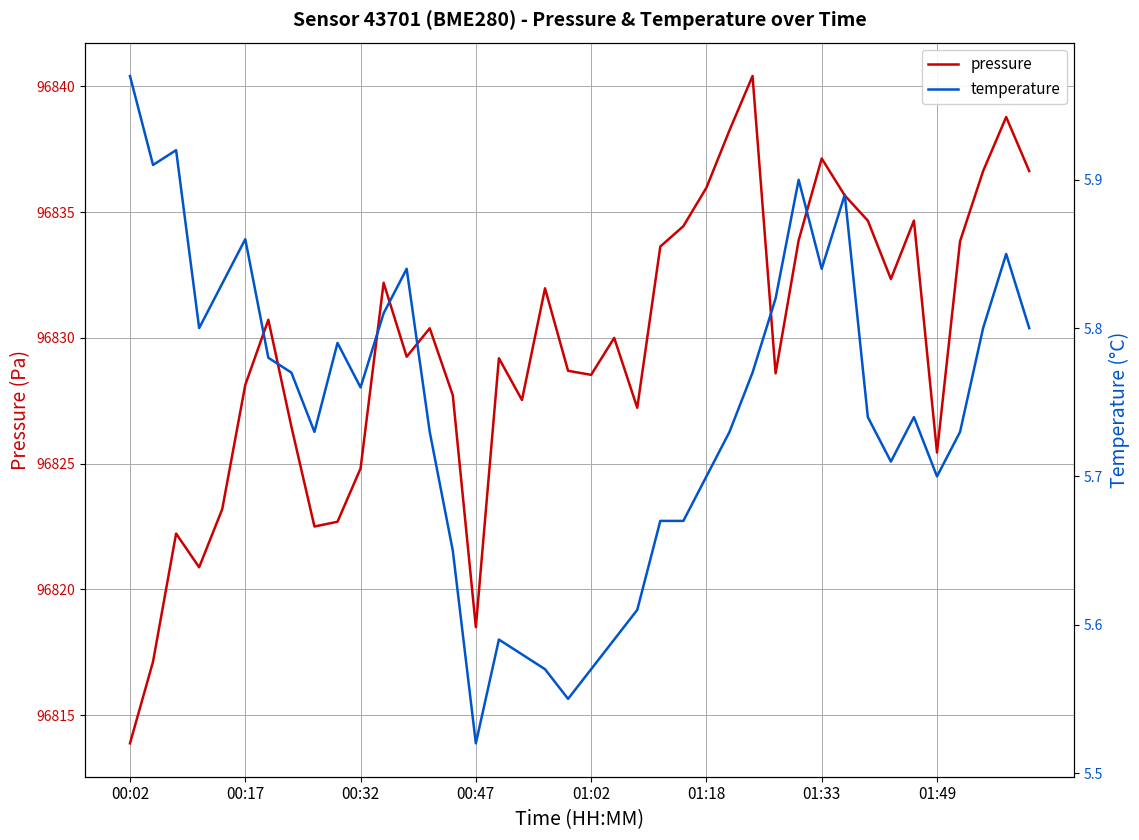

True or false: pressure has a value of 58021.9 at 00:02.

False